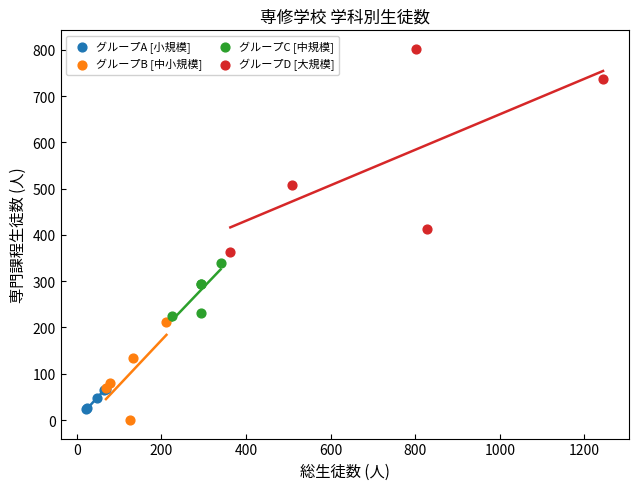

Which series has the largest Y range (max minus min)?

グループD [大規模]